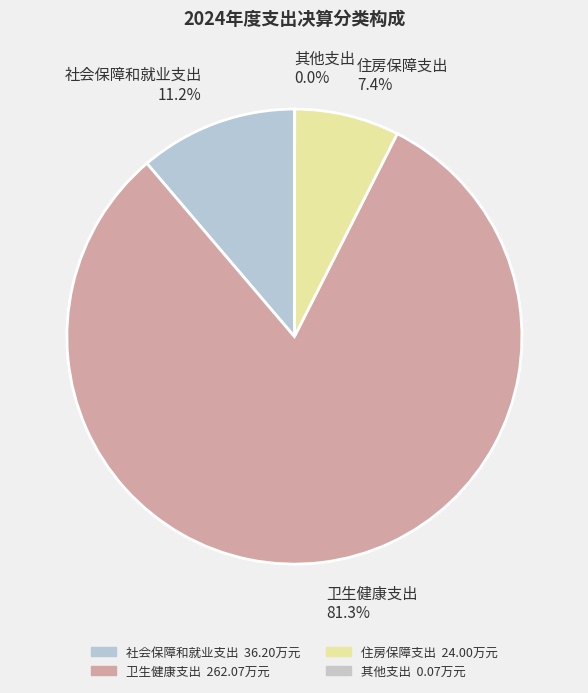

Which slice is the largest?

卫生健康支出